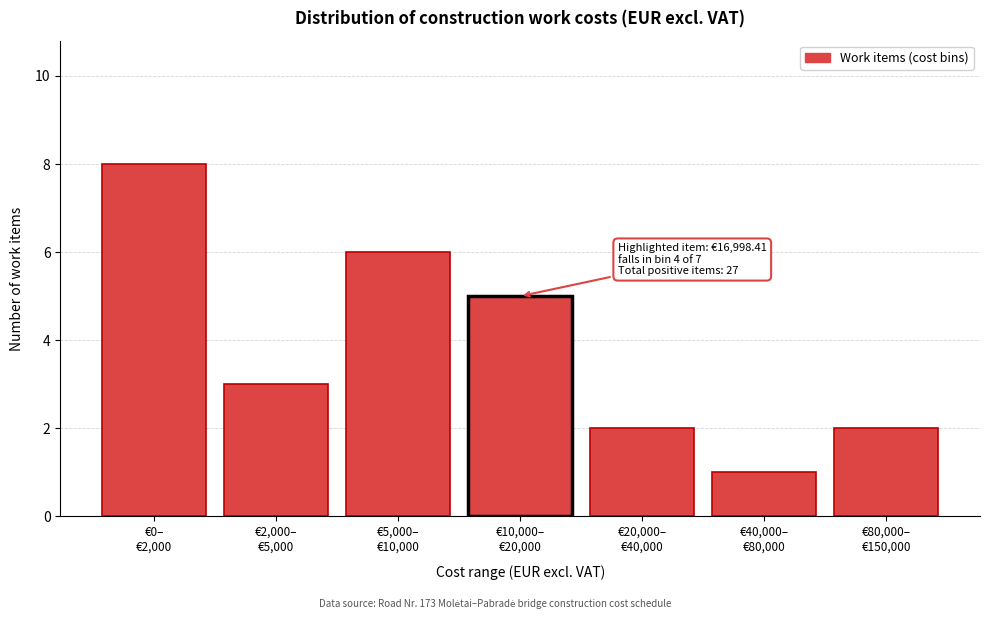

Reading left to right, transcribe all the data shown in this chart.

8	3	6	5	2	1	2